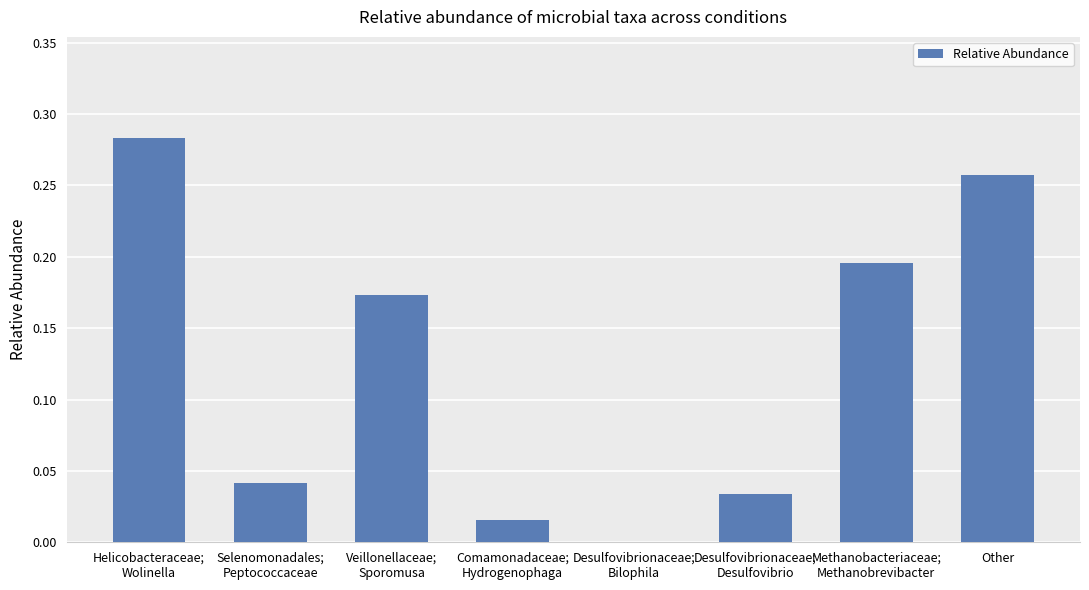

What is the sum of all values?

1.0